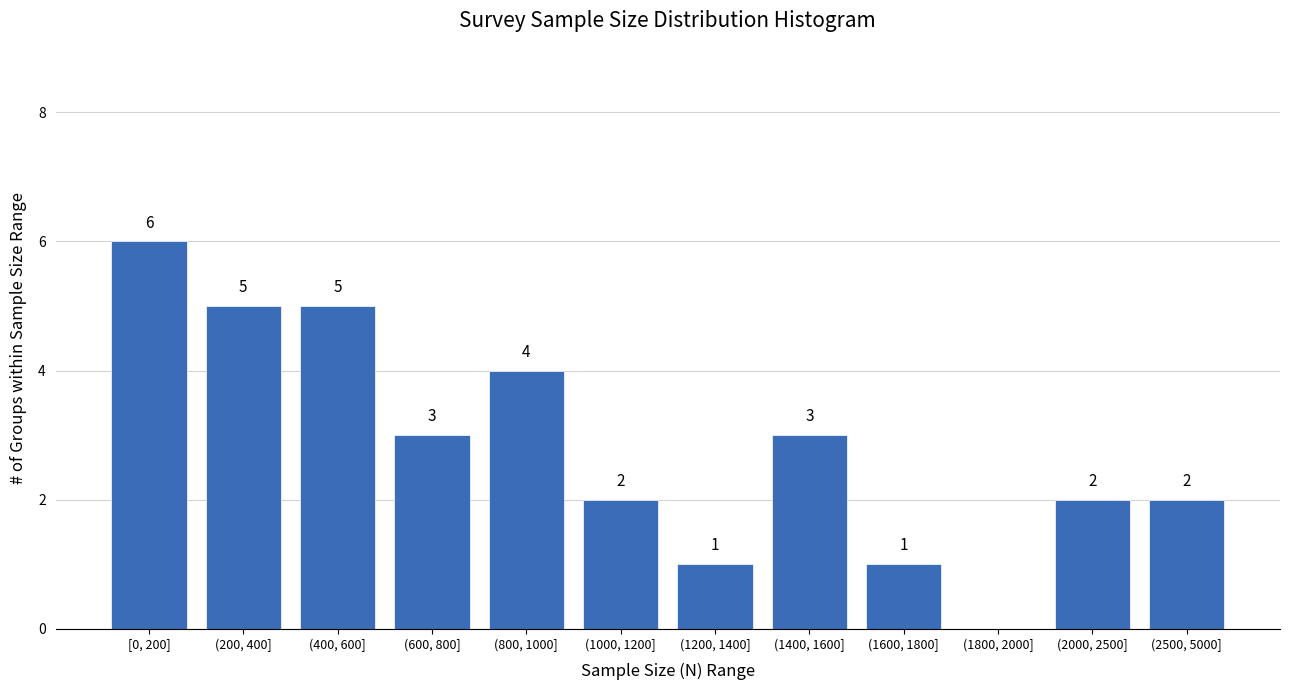

Reading left to right, transcribe all the data shown in this chart.

[0, 200]=6	(200, 400]=5	(400, 600]=5	(600, 800]=3	(800, 1000]=4	(1000, 1200]=2	(1200, 1400]=1	(1400, 1600]=3	(1600, 1800]=1	(1800, 2000]=0	(2000, 2500]=2	(2500, 5000]=2